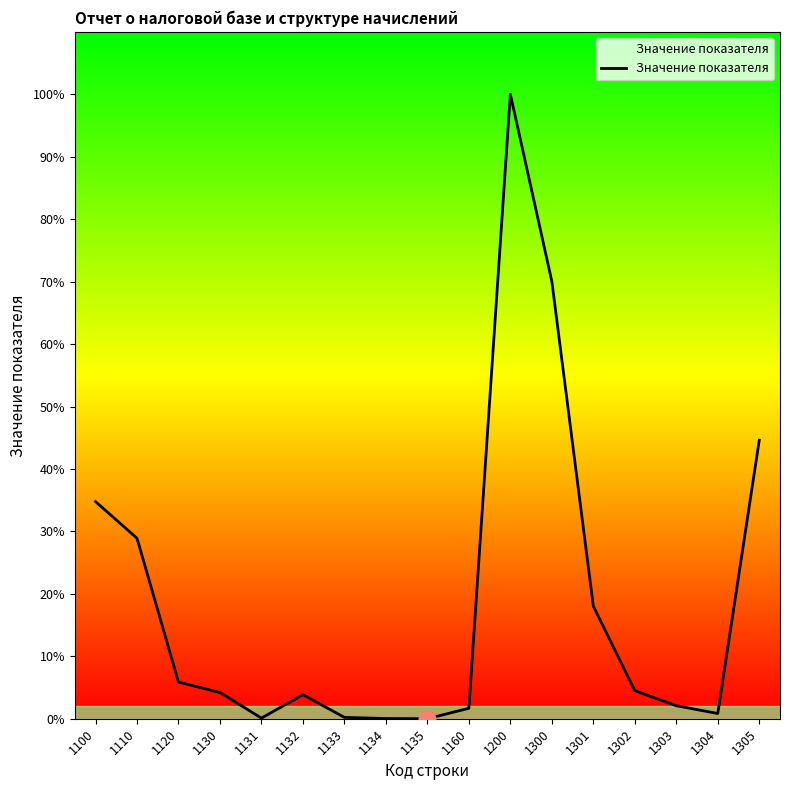

Is this an area chart (filled region under the line)?

Yes